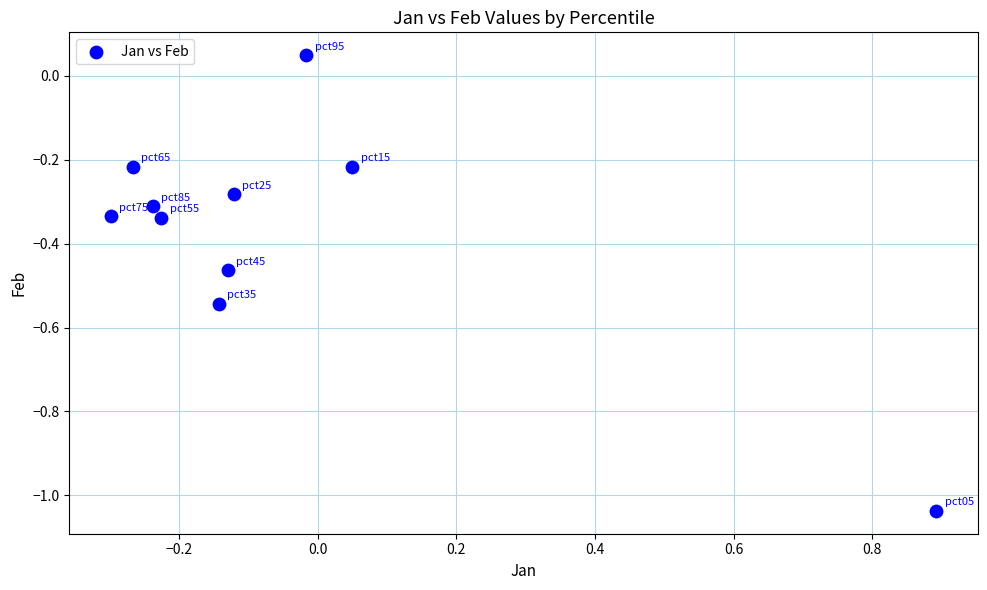

What is the range of Y values (max minus min)?

1.1